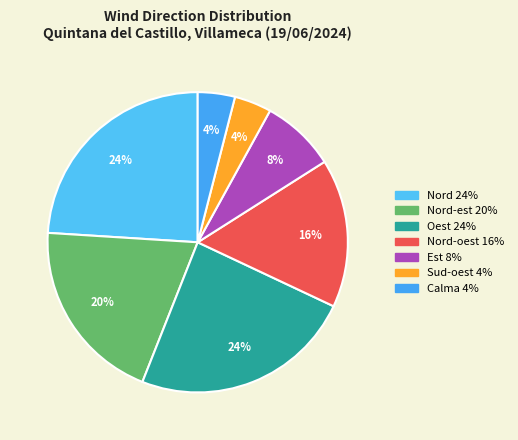

What is the largest slice in the pie chart?

Nord